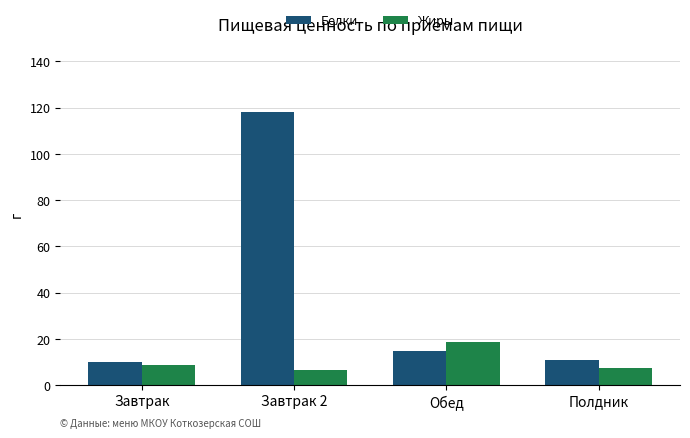

At which label does Жиры first exceed 8?

Завтрак